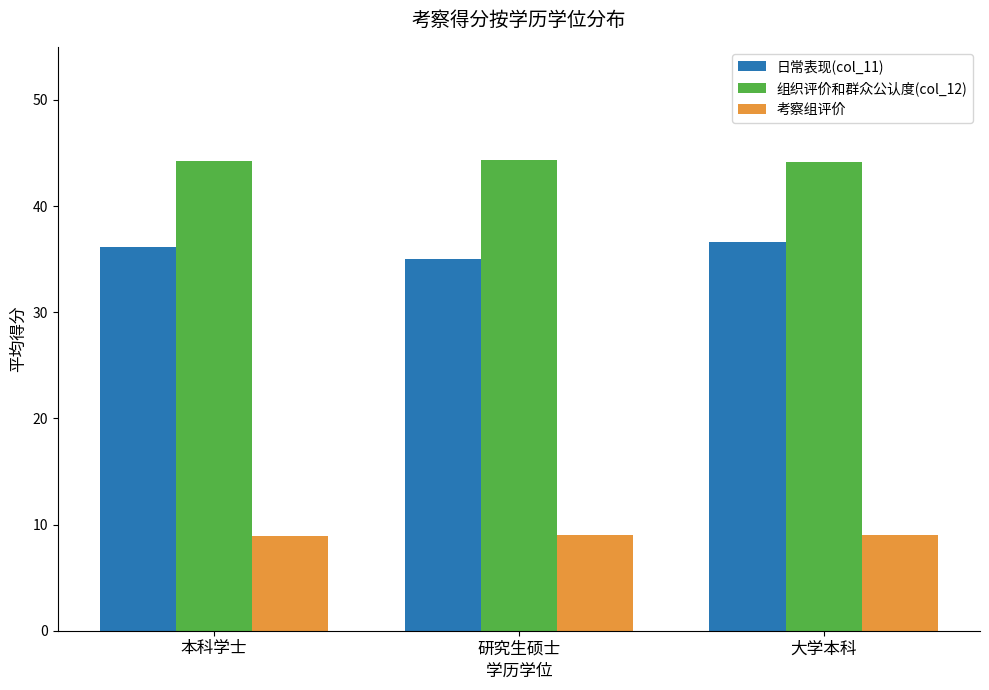

What is the value of the 考察组评价 bar at the 1st from the left?

8.9